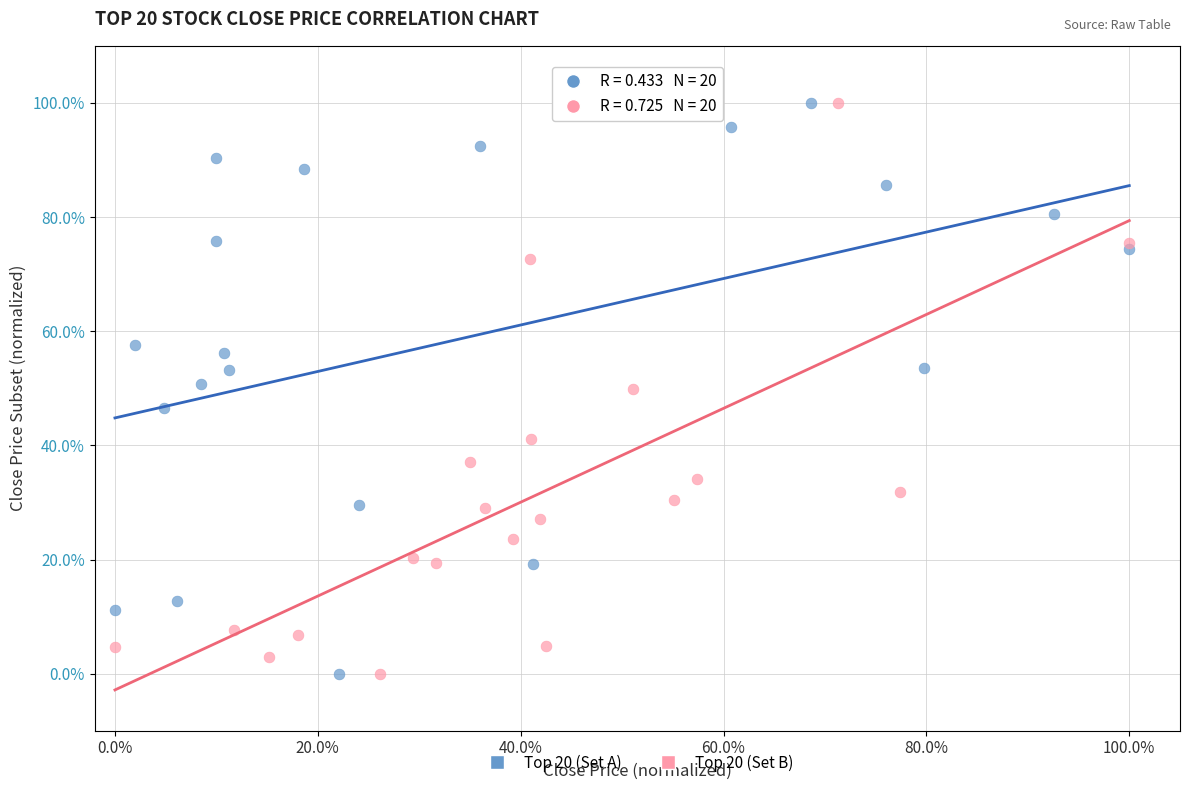

What are all the series names shown in the legend?

Top 20 (Set A), Top 20 (Set B)